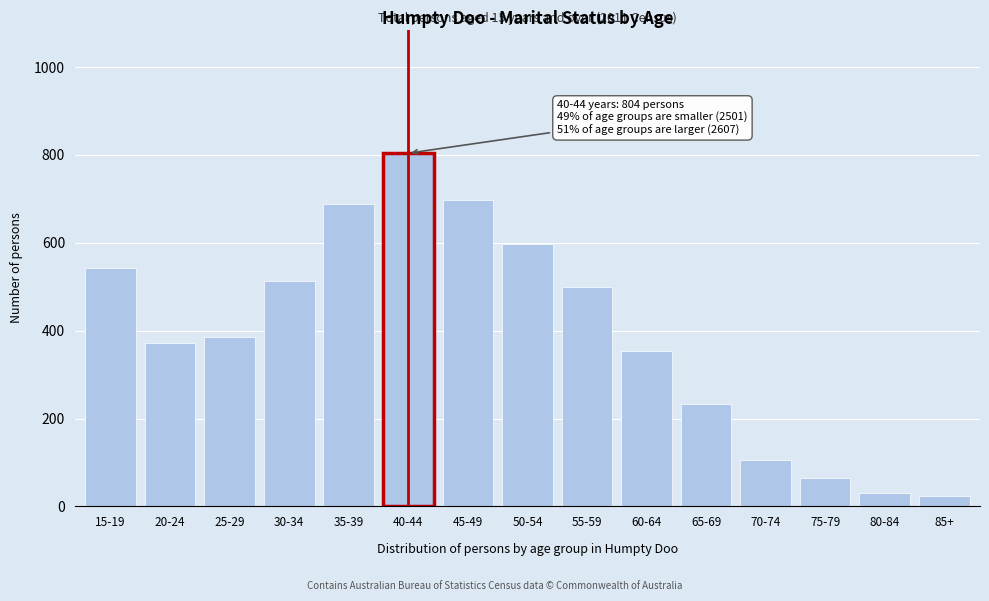

Reading left to right, what are all the values shown in this chart?

15-19=543	20-24=371	25-29=386	30-34=512	35-39=689	40-44=804	45-49=697	50-54=598	55-59=500	60-64=354	65-69=234	70-74=105	75-79=65	80-84=31	85+=23